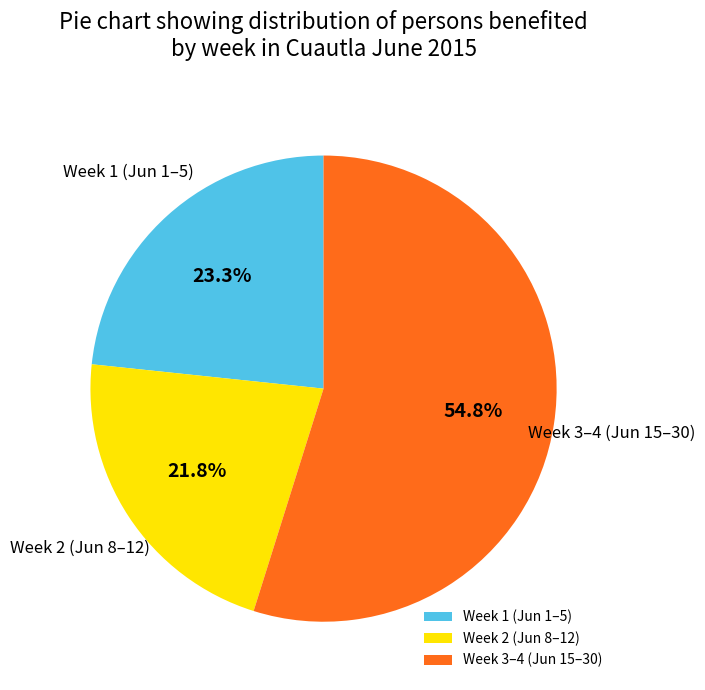

What portion of the pie excludes Week 1 (Jun 1–5)?

76.7%